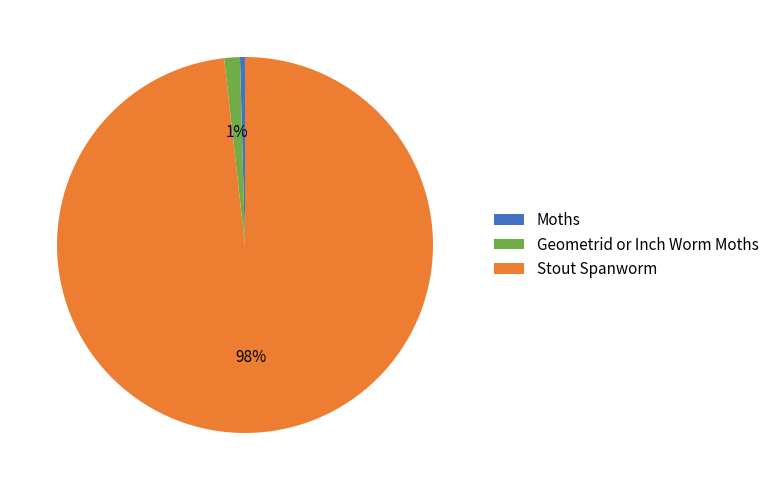

Between Moths and Geometrid or Inch Worm Moths, which is larger?

Geometrid or Inch Worm Moths